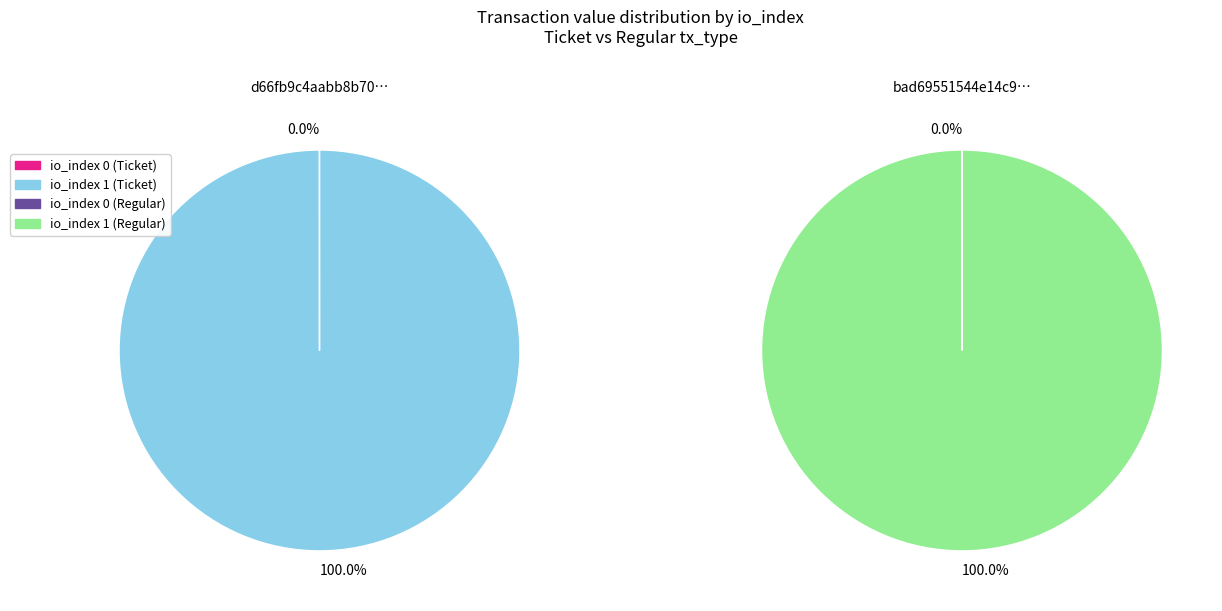

True or false: io_index 1 accounts for 100% of the total.

True